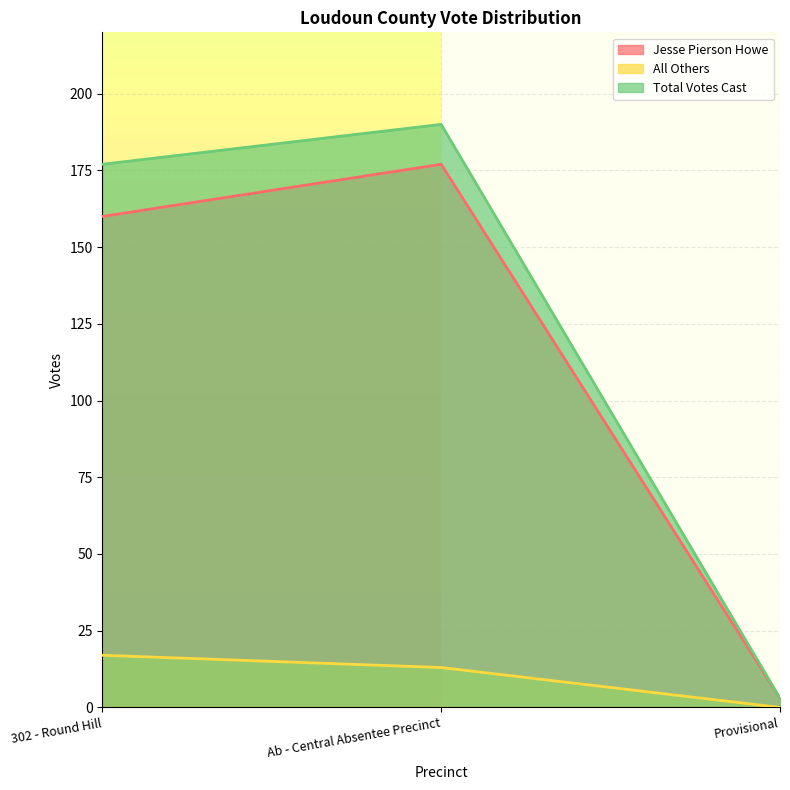

At which category is the sum across all series the highest?

Ab - Central Absentee Precinct